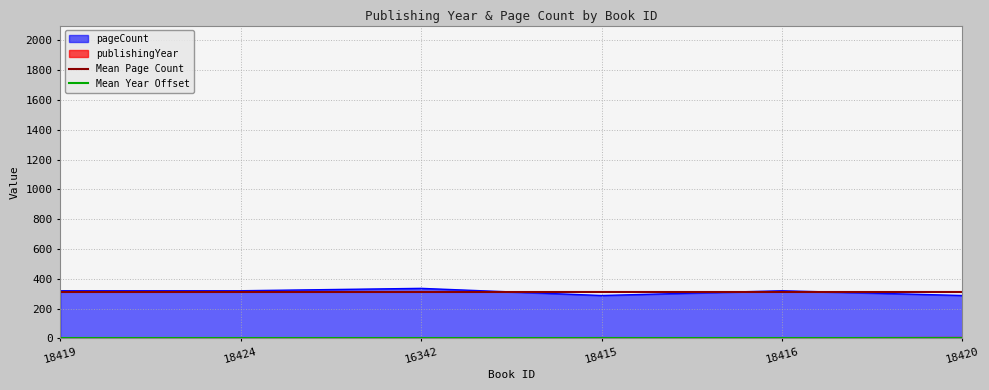

True or false: pageCount has a value of 320 at 18416.

True